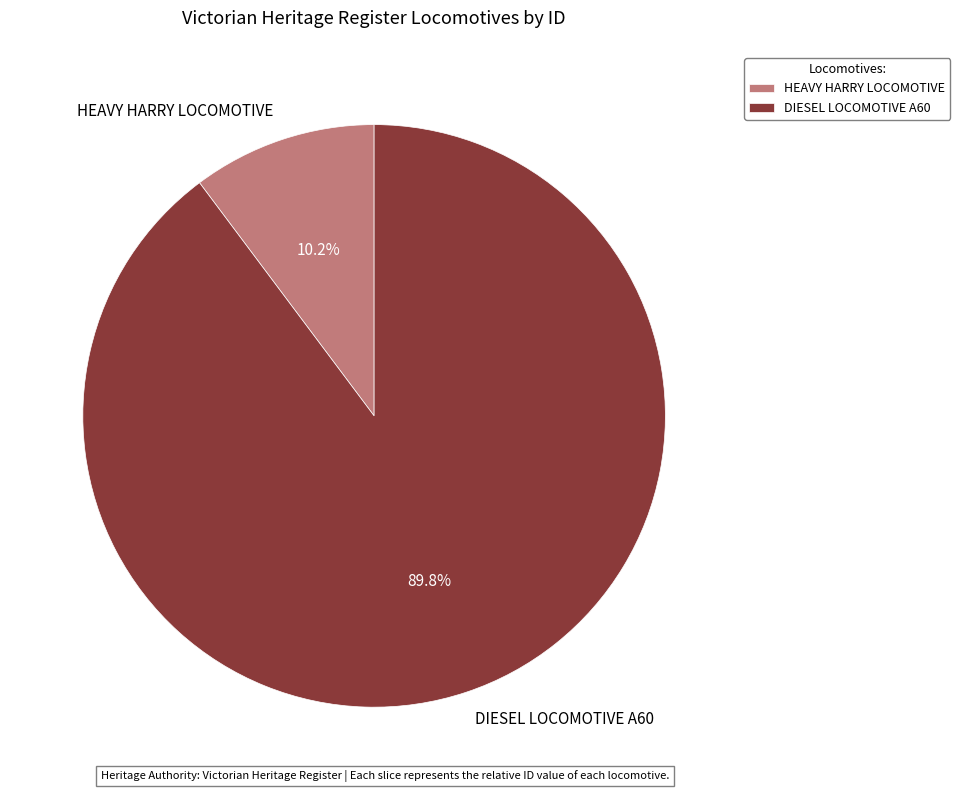

What is the ratio of the value at DIESEL LOCOMOTIVE A60 to the value at HEAVY HARRY LOCOMOTIVE?

8.8